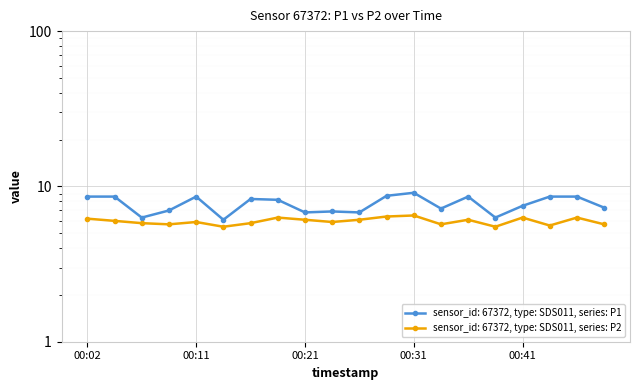

Is the value of P1 at 00:43 greater than the value of P2 at 00:33?

Yes